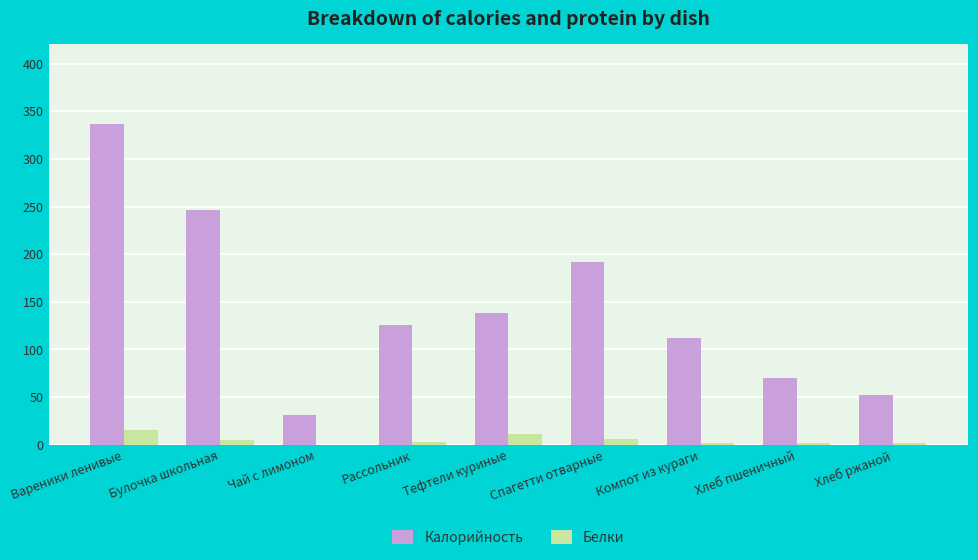

Which series changed the most between Рассольник and Компот из кураги?

Калорийность